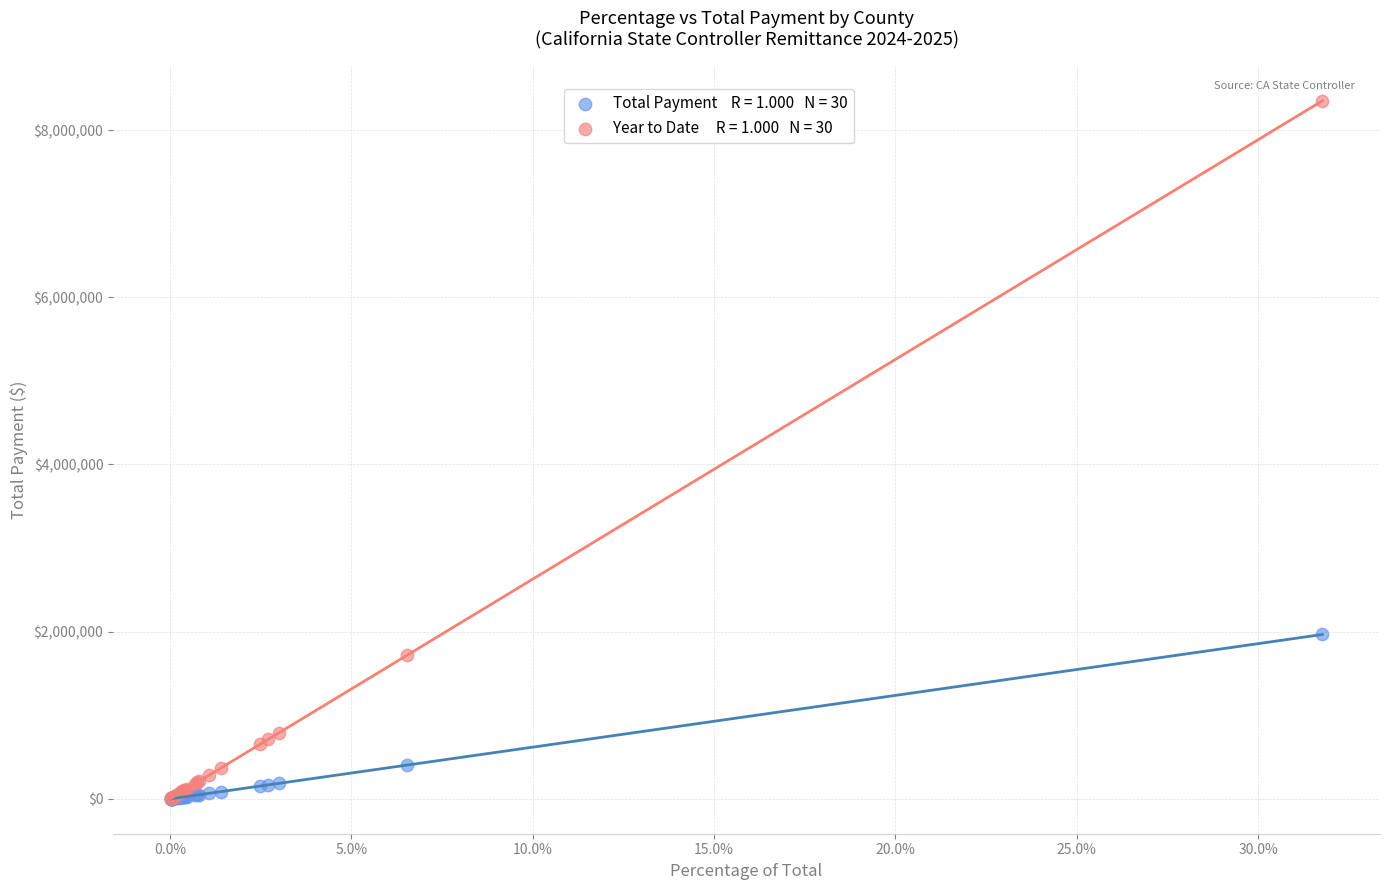

Across all series, what Y value is closest to 4175807?

1966957.3